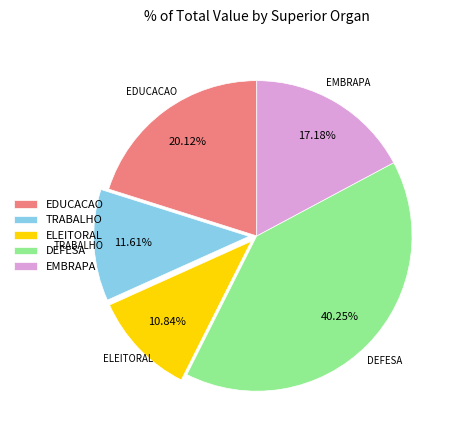

Which slice is the largest?

DEFESA